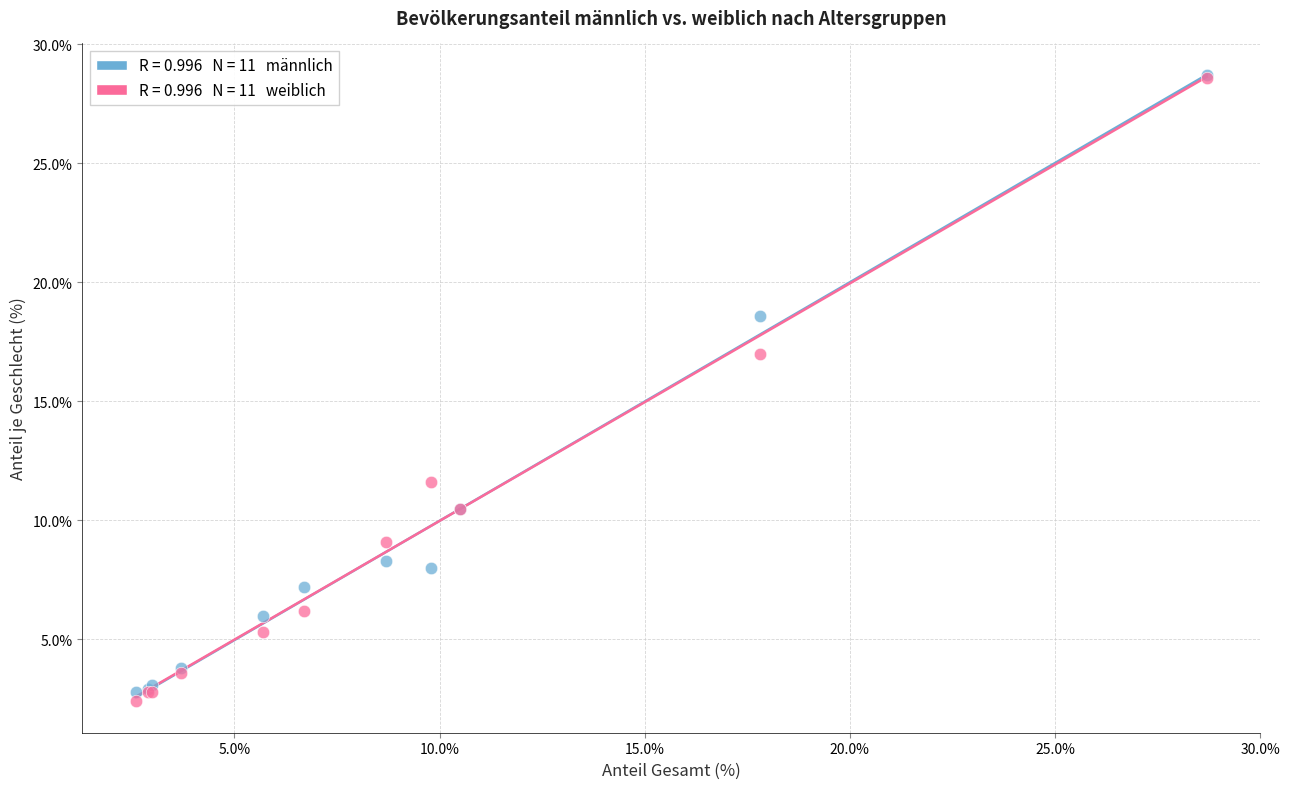

Across all series, what Y value is closest to 15?

17.0